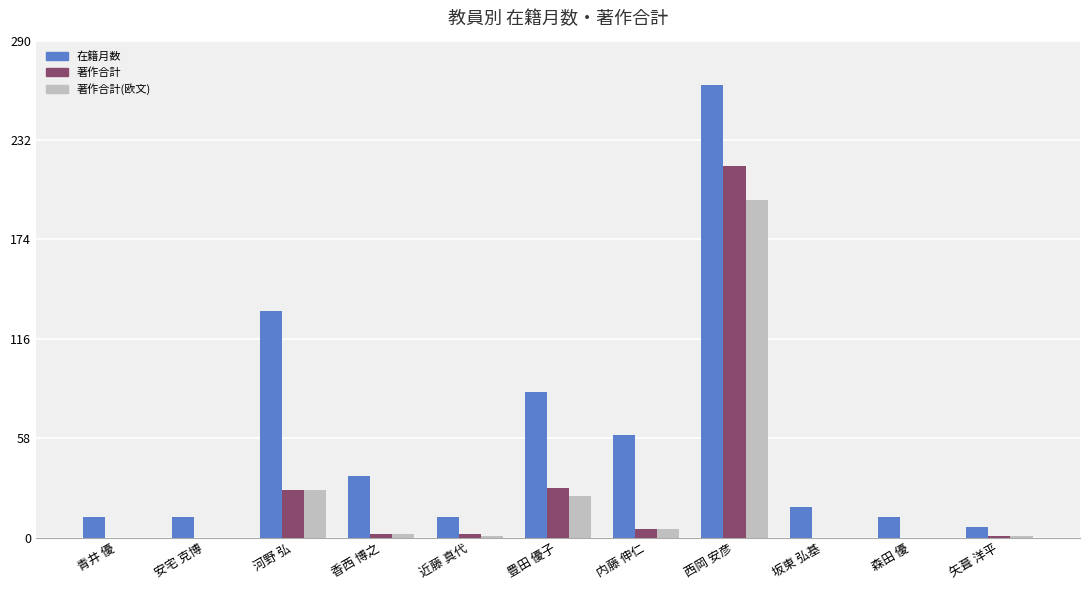

At which label does 在籍月数 reach its peak?

西岡 安彦